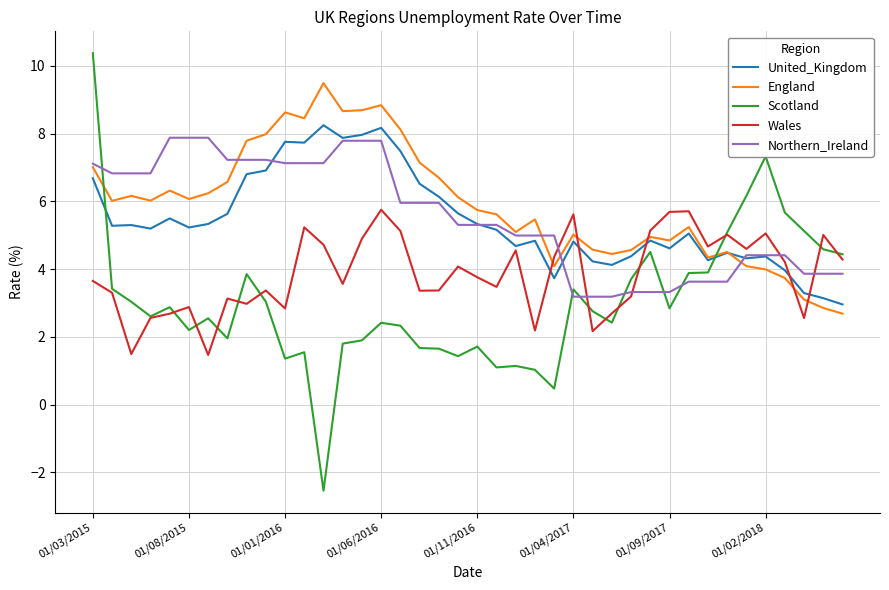

What is the minimum value for United_Kingdom?

3.0